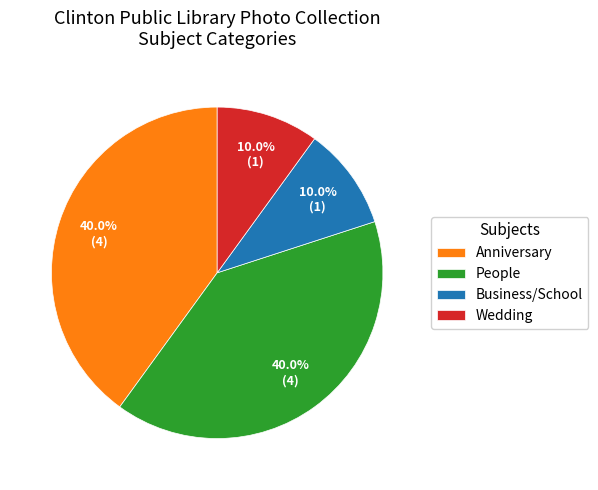

Which has a higher value, Business/School or Anniversary?

Anniversary